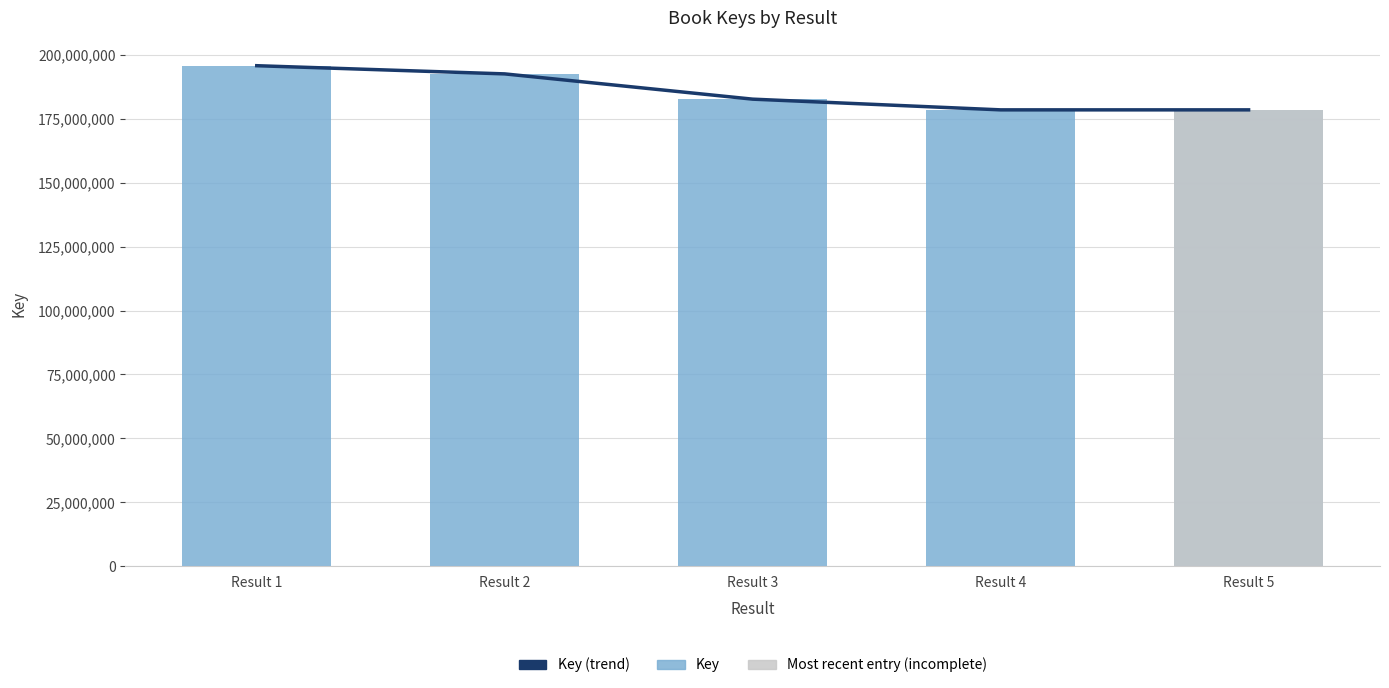

Reading right to left, transcribe all the data shown in this chart.

Key (trend): 178436826	178436788	182621425	192495765	195698444
Key: 178436826	178436788	182621425	192495765	195698444